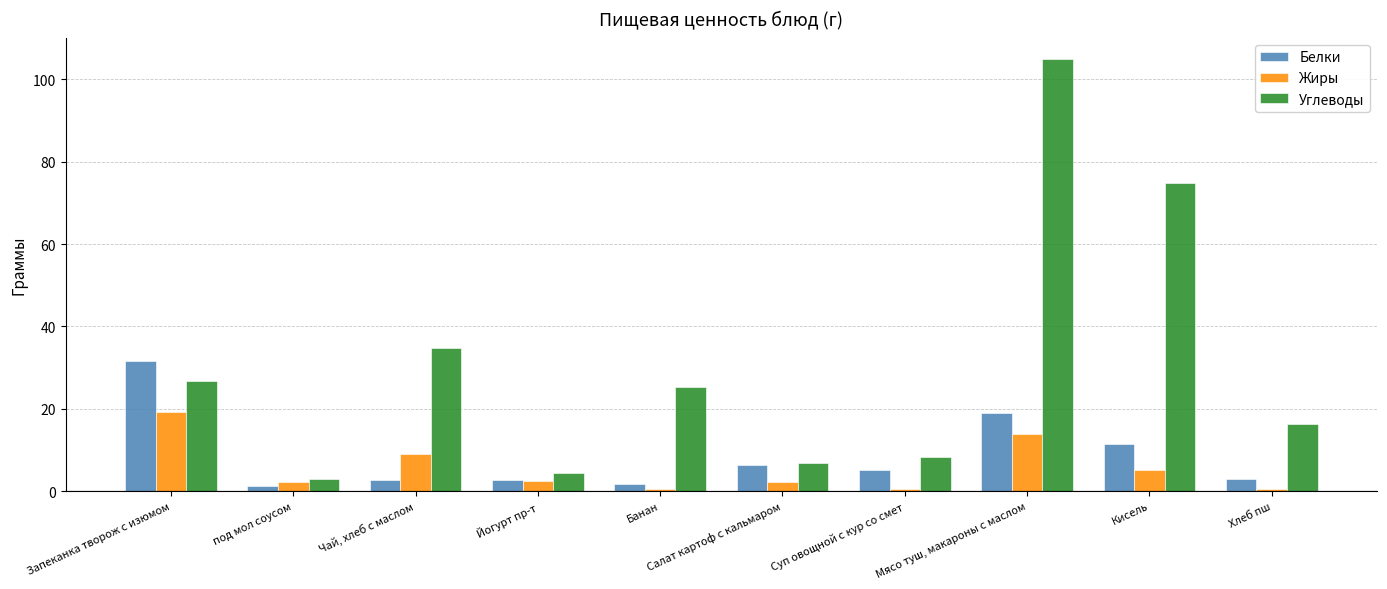

What position from the right is Салат картоф с кальмаром?

5